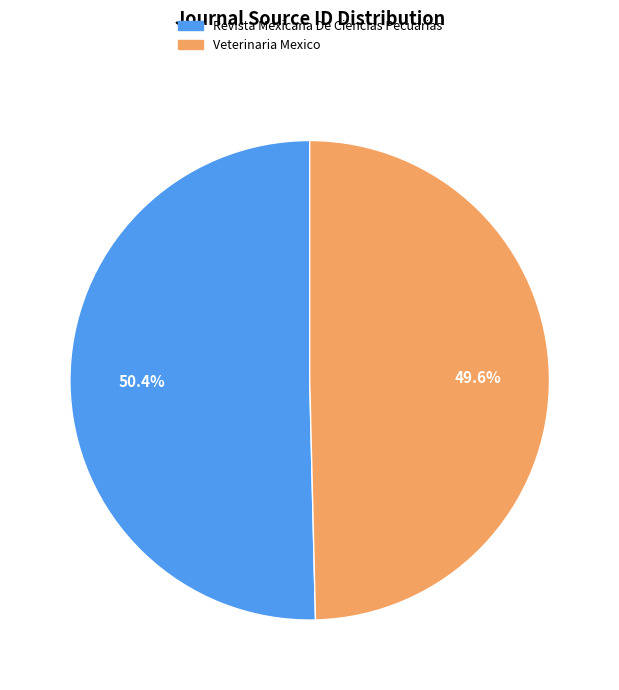

Approximately how many times larger is the value at Revista Mexicana De Ciencias Pecuarias compared to Veterinaria Mexico?

1.0